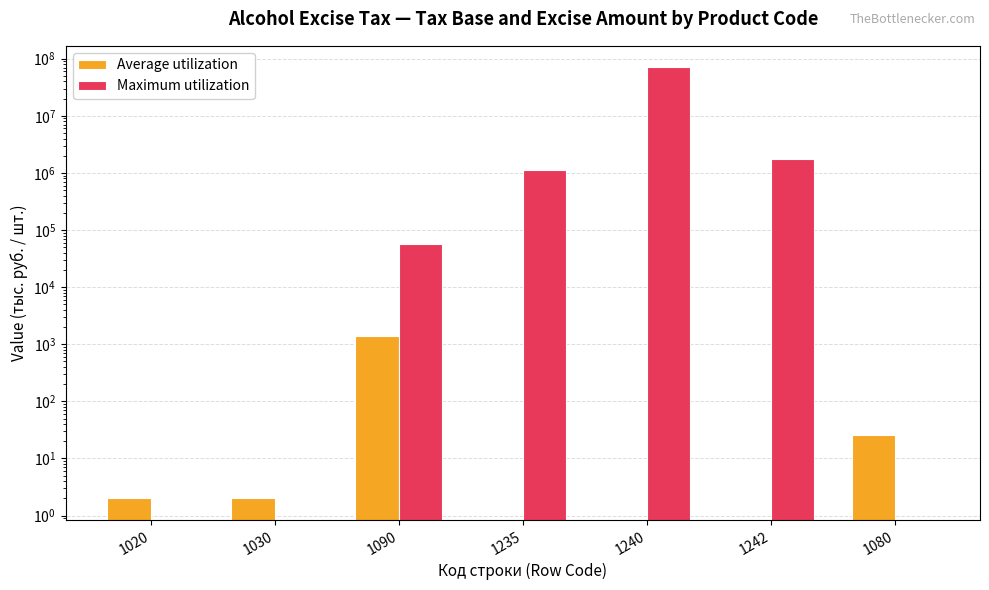

Reading left to right, what are all the values shown in this chart?

Average utilization: 2	2	1412	0	0	0	26
Maximum utilization: 0	0	56532	1134826	70507563	1754304	0